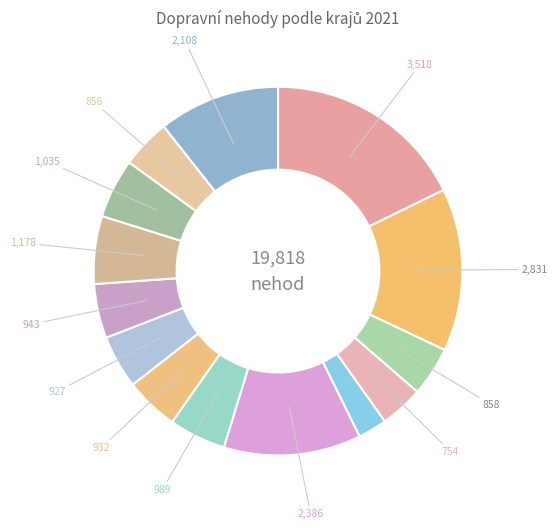

How many slices are in this pie chart?

14